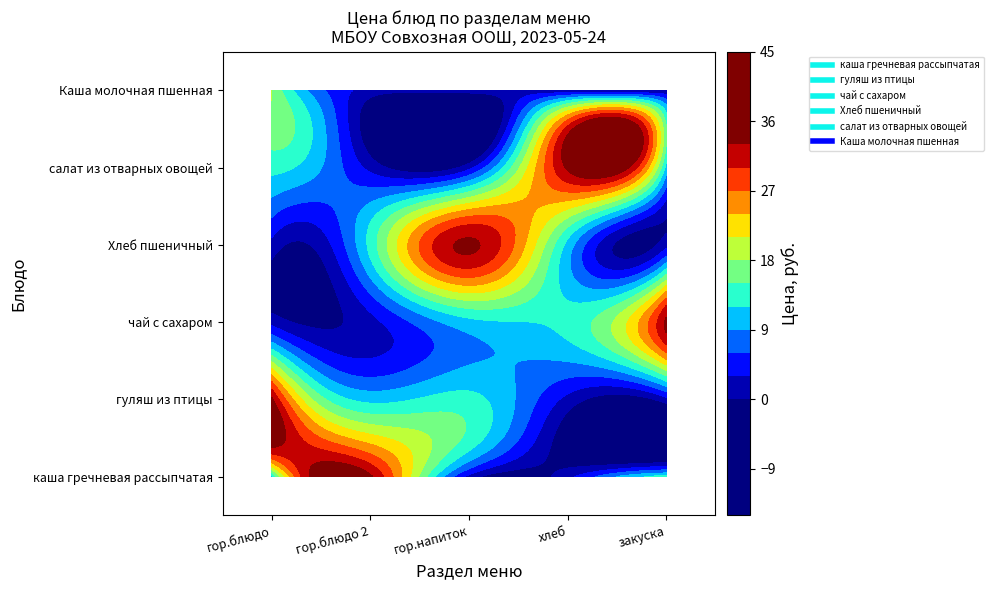

What is the average value of the Хлеб пшеничный series?

12.3